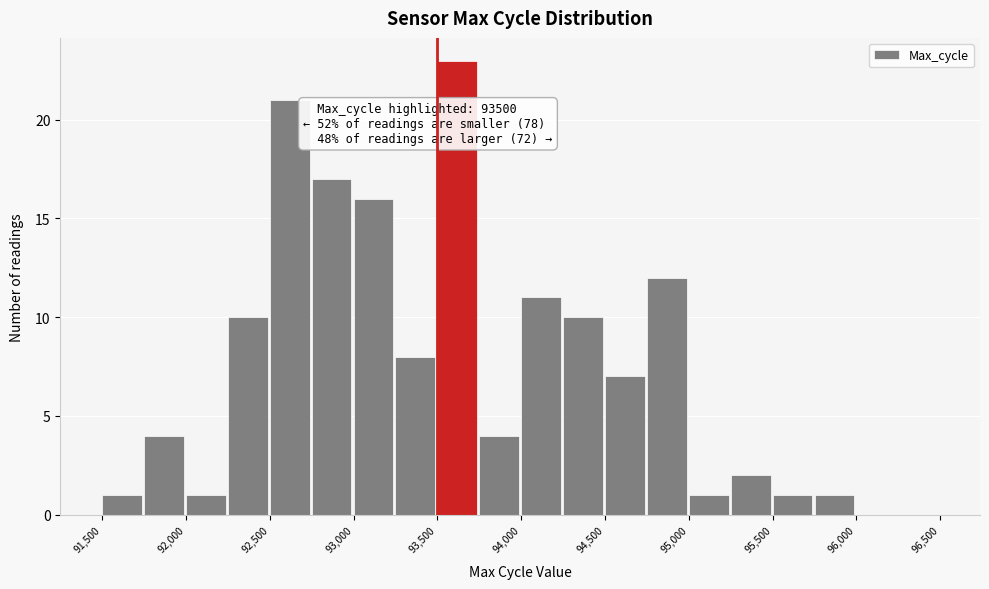

Which range on the x-axis has the tallest bar?

93500 to 93750